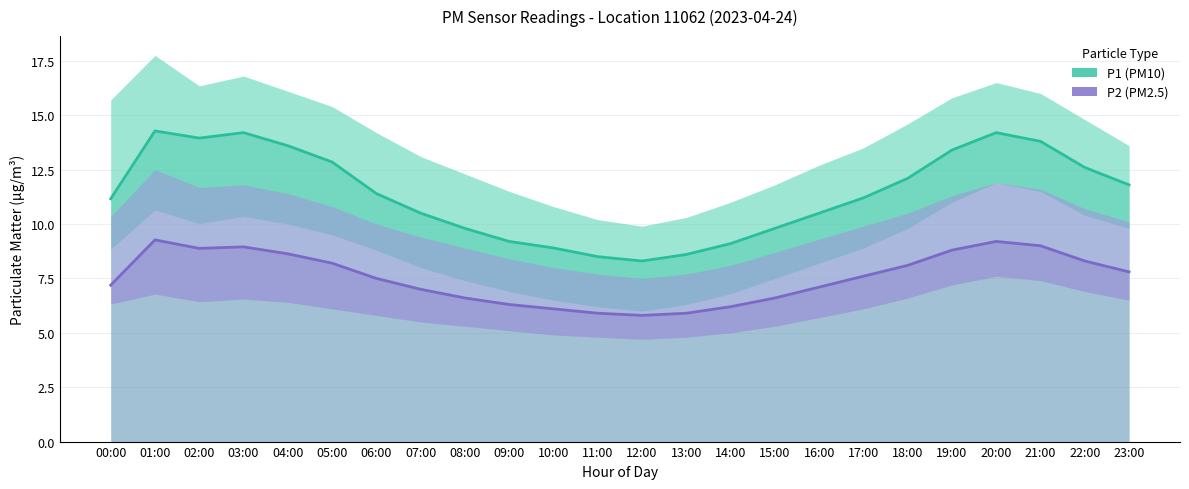

Reading left to right, extract all data points from this chart.

P1 (PM10): 11.2	14.3	13.9	14.2	13.6	12.8	11.4	10.5	9.8	9.2	8.9	8.5	8.3	8.6	9.1	9.8	10.5	11.2	12.1	13.4	14.2	13.8	12.6	11.8
P2 (PM2.5): 7.2	9.3	8.9	8.9	8.6	8.2	7.5	7.0	6.6	6.3	6.1	5.9	5.8	5.9	6.2	6.6	7.1	7.6	8.1	8.8	9.2	9.0	8.3	7.8